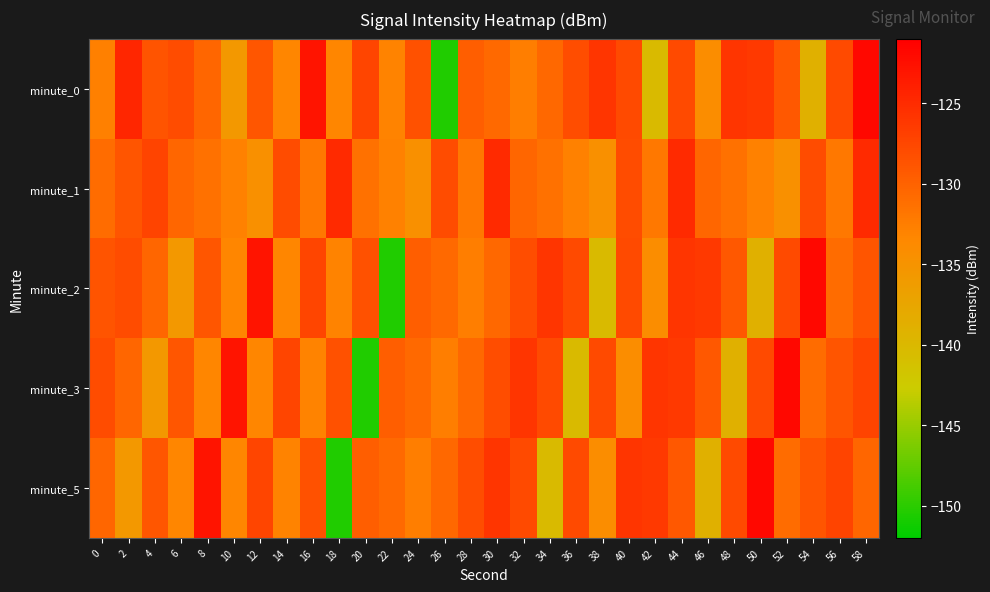

What is the total value across all series at 58?

-633.1